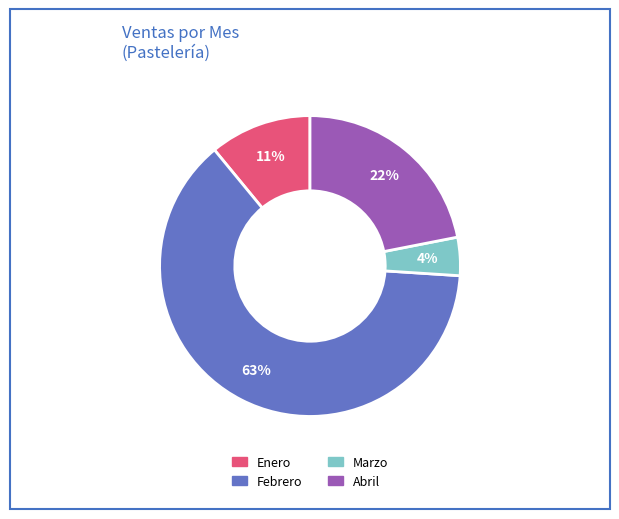

How many segments does this pie chart have?

4